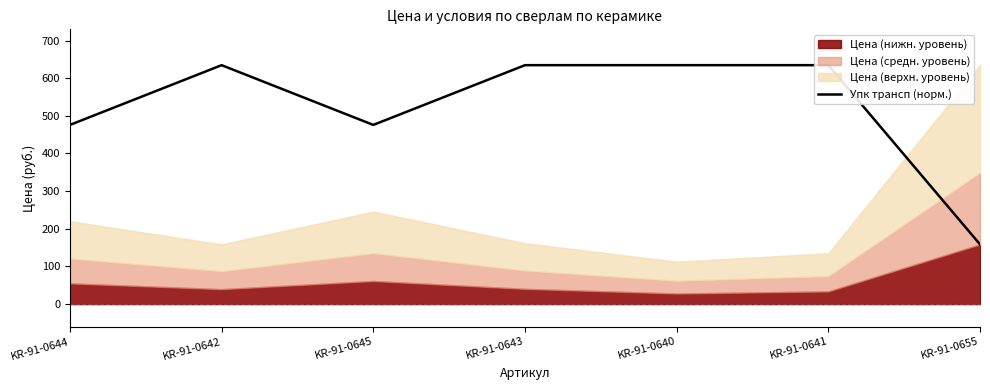

List the labels in order of value, smallest first.

KR-91-0655, KR-91-0644, KR-91-0645, KR-91-0642, KR-91-0643, KR-91-0640, KR-91-0641